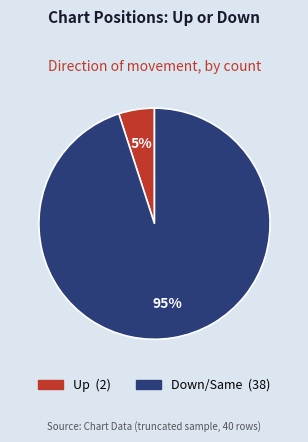

How many slices are in this pie chart?

2